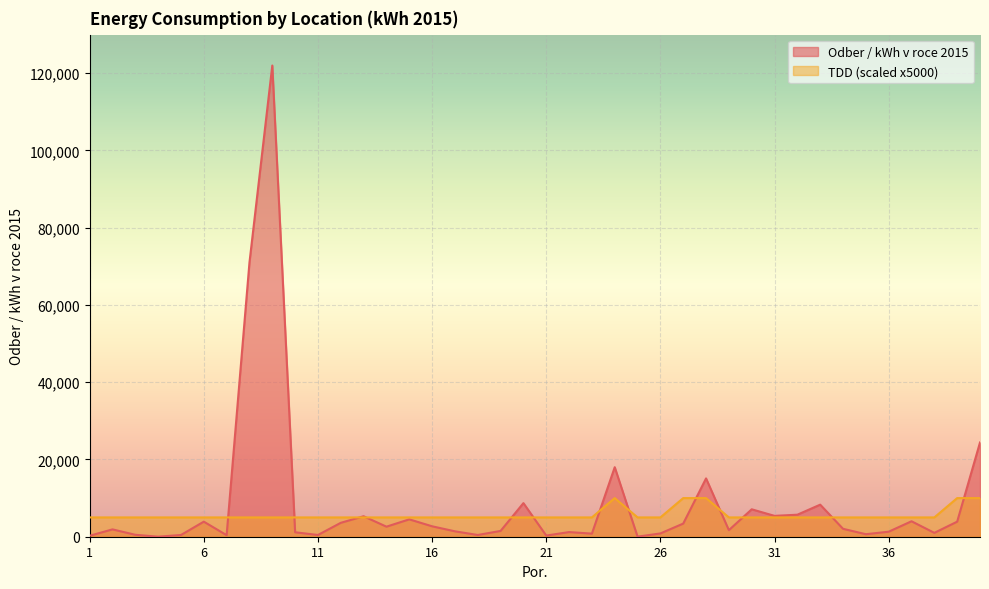

Which label corresponds to the largest value in the chart?

9